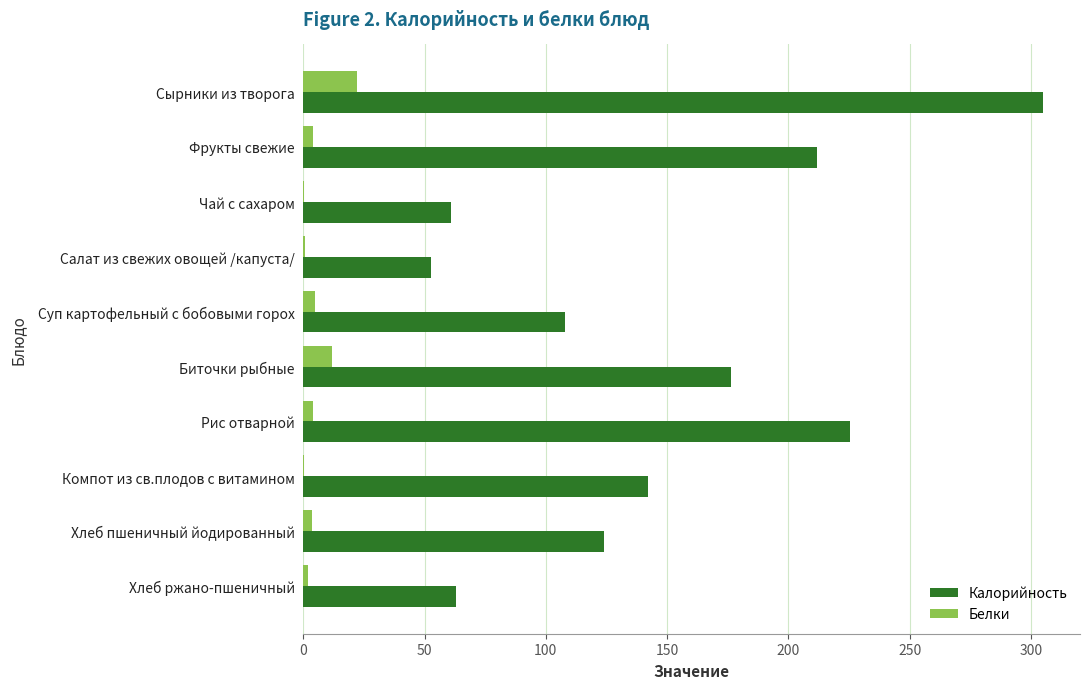

What is the maximum value shown in the chart?

305.0